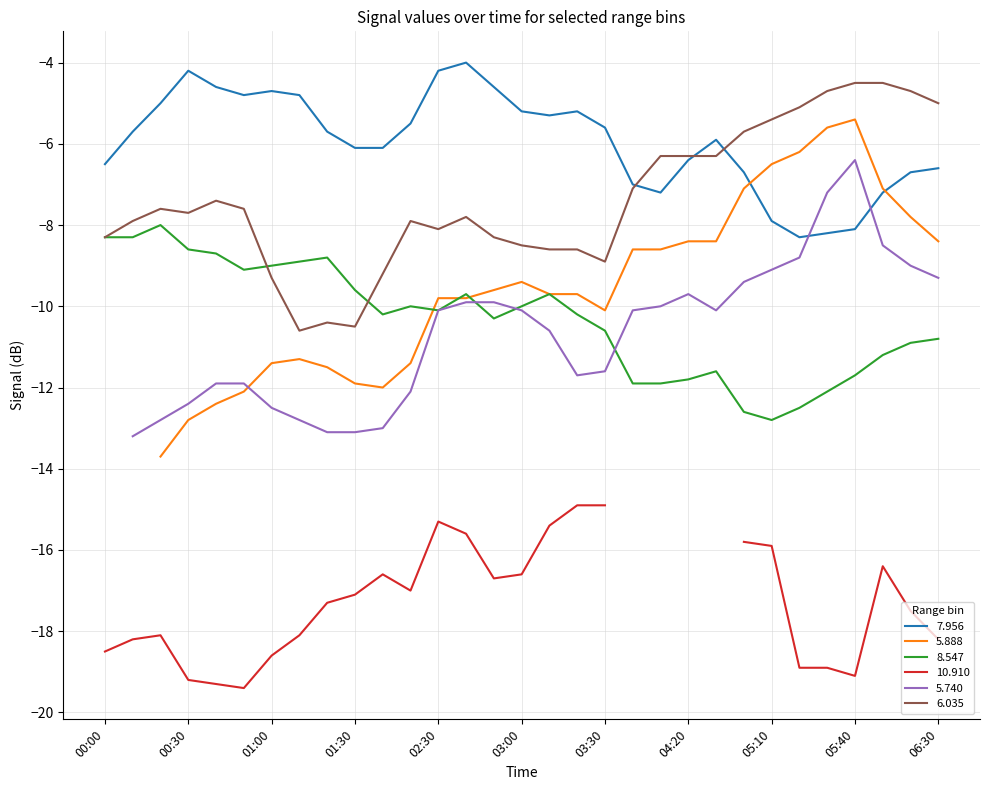

True or false: 8.547 and 7.956 cross at least once.

False